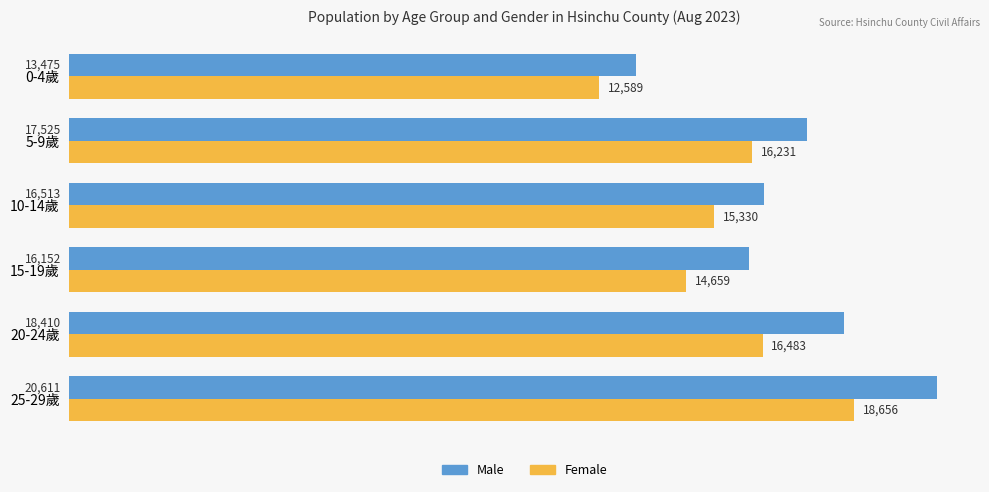

Rank the series by their average value, from highest to lowest.

Male, Female